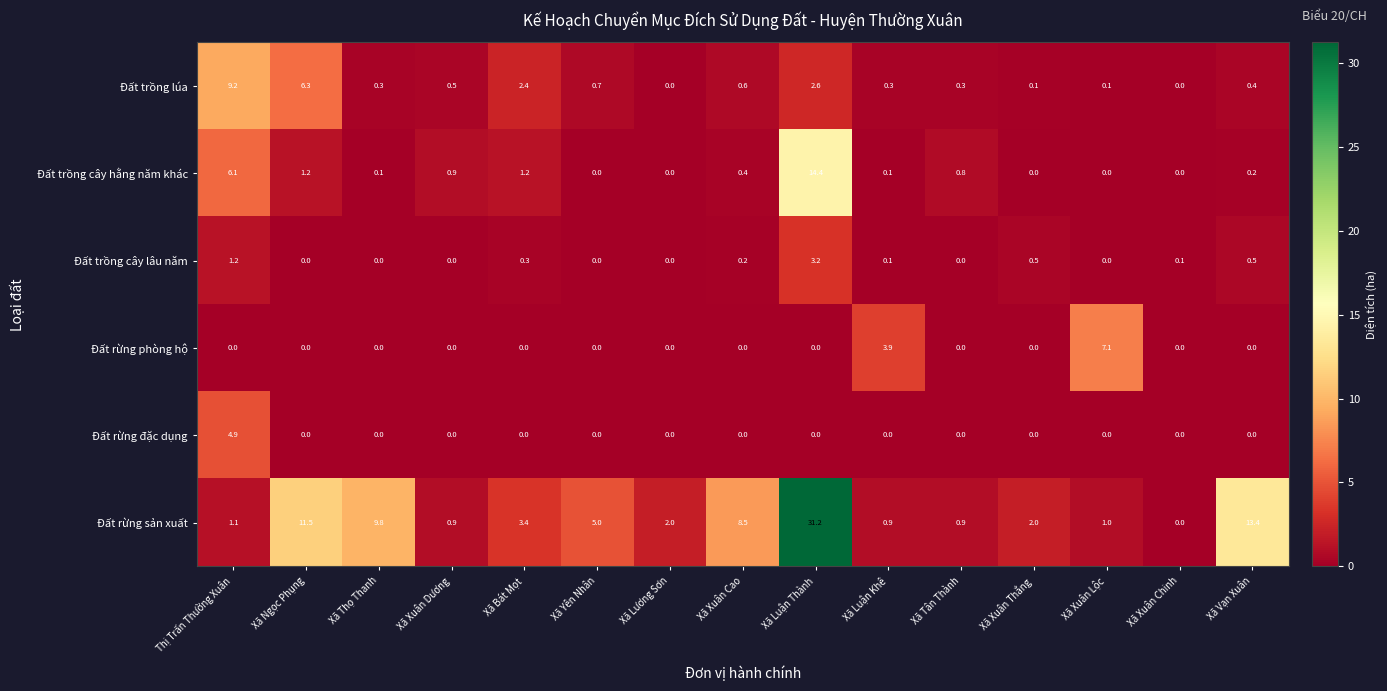

How many categories are shown in the chart?

15